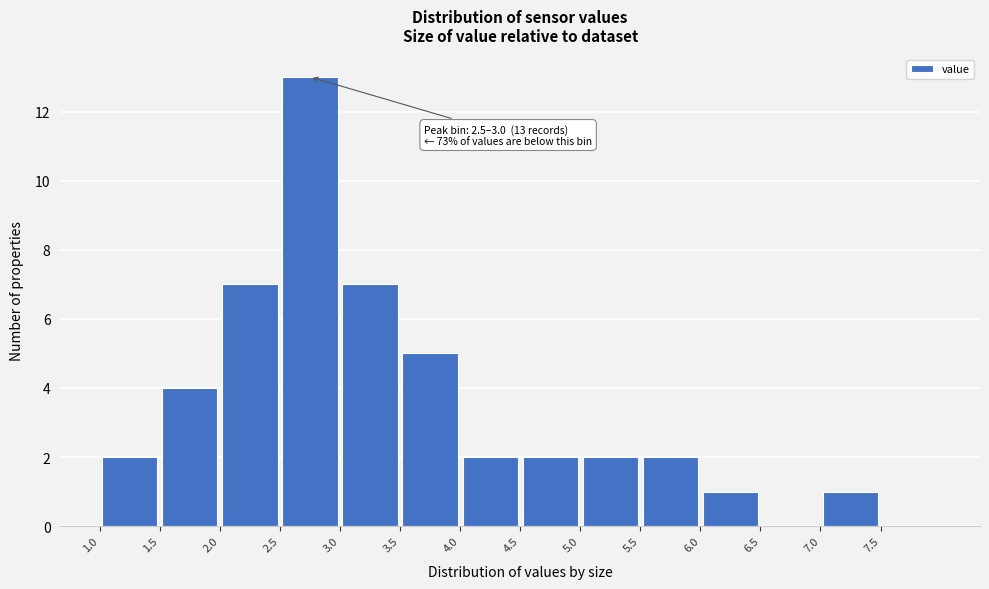

Over which range of the x-axis is the bar tallest?

2.5 to 3.0